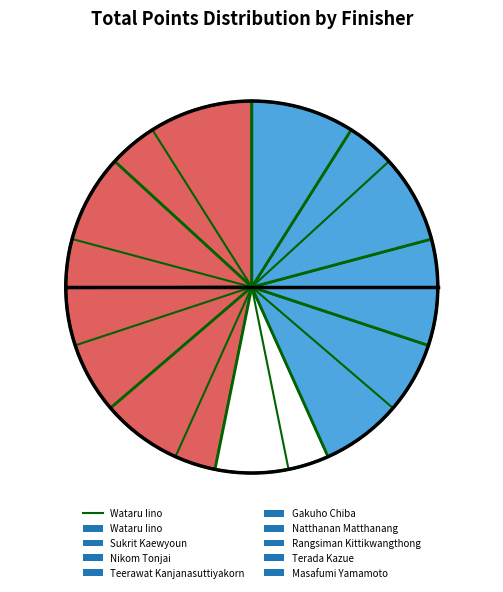

How many slices are in this pie chart?

9